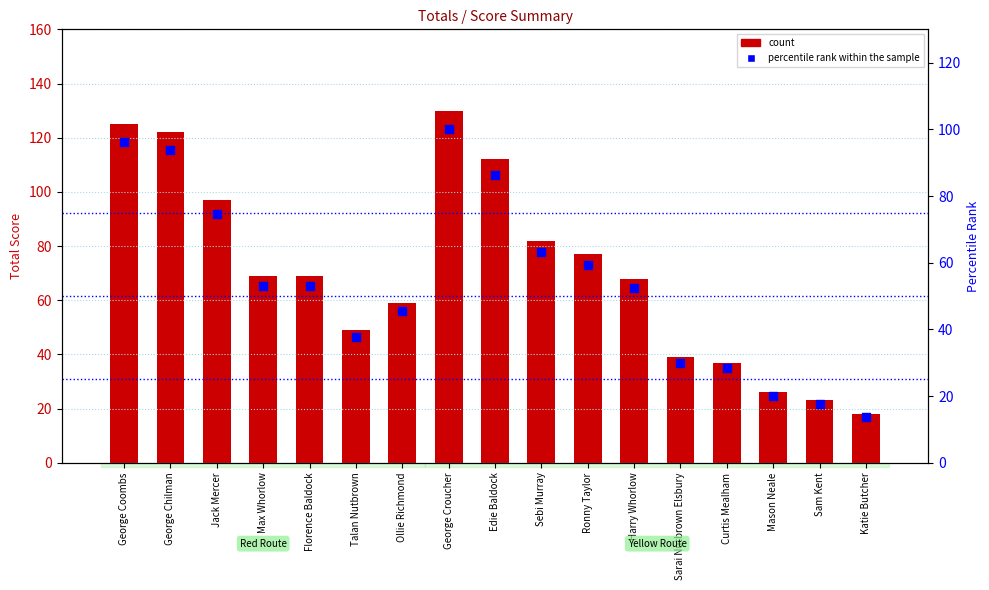

Is the value of percentile rank within the sample at Katie Butcher greater than the value of count at Ollie Richmond?

No